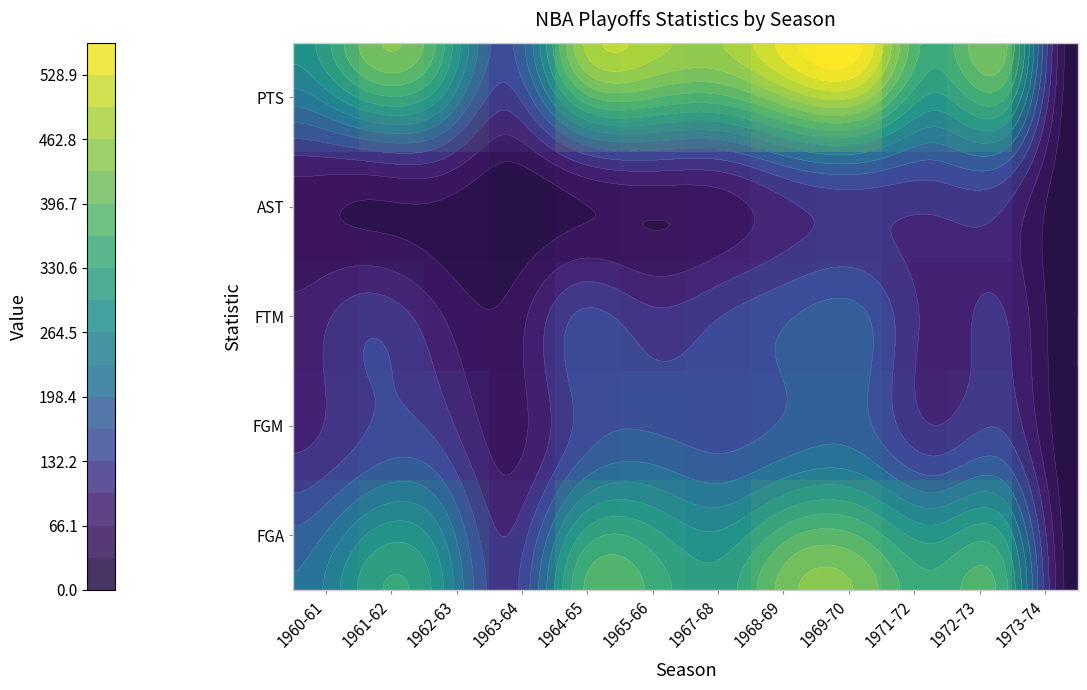

Is it true that PTS equals 430 at 1960-61?

False